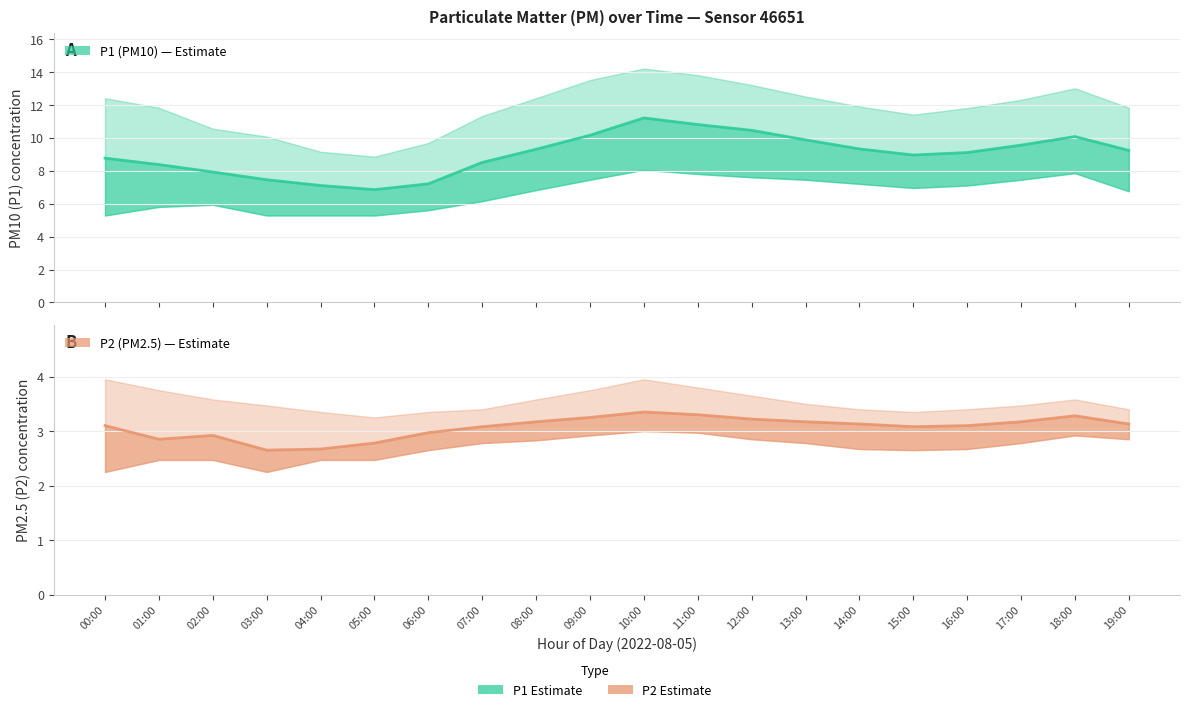

What position from the right is 18:00?

2